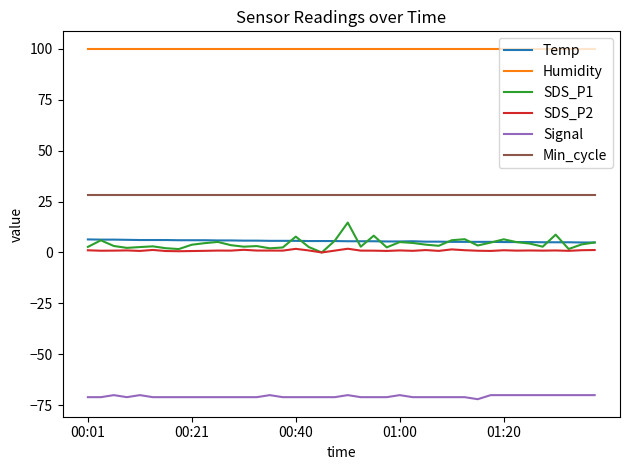

Which series has the largest total across all categories?

Humidity